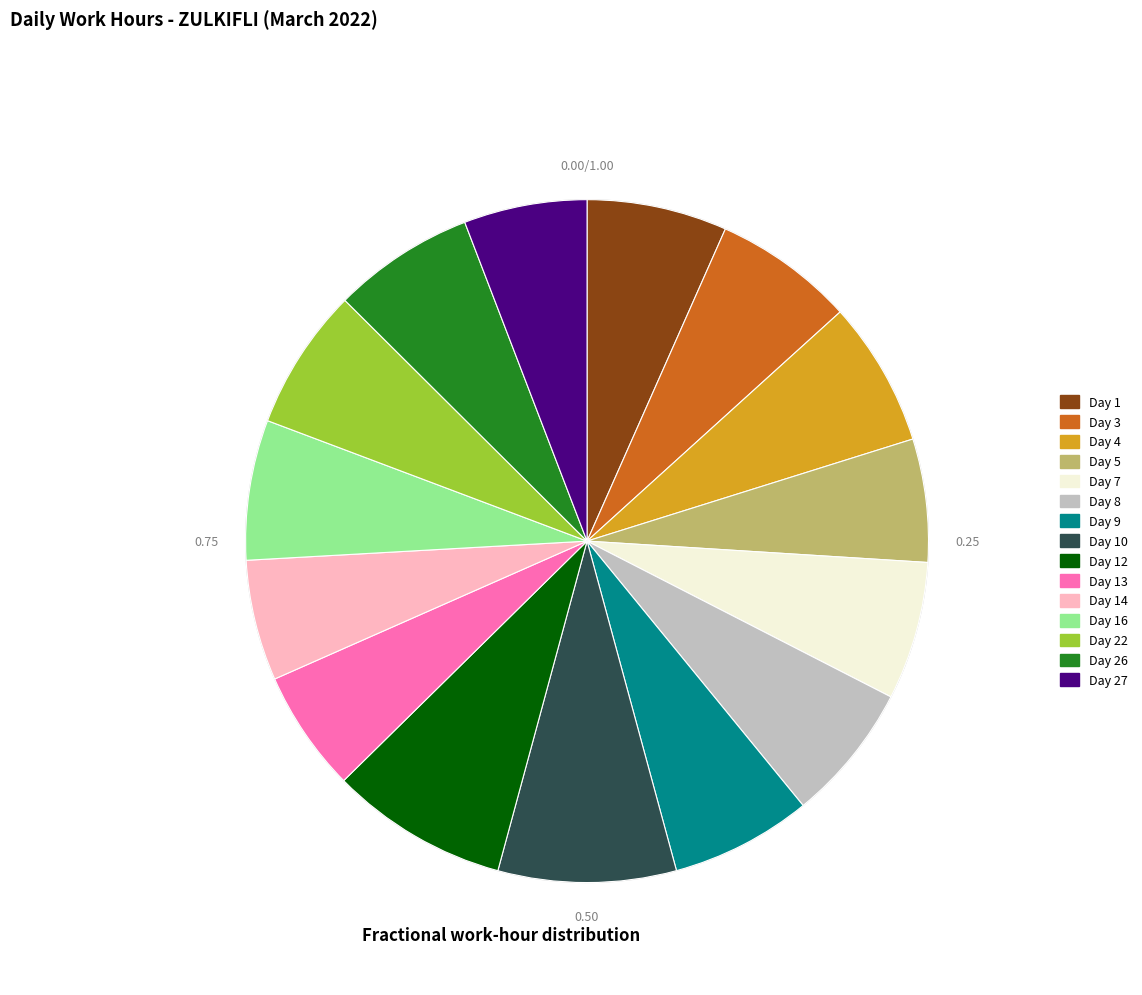

Which slice is the smallest?

Day 14